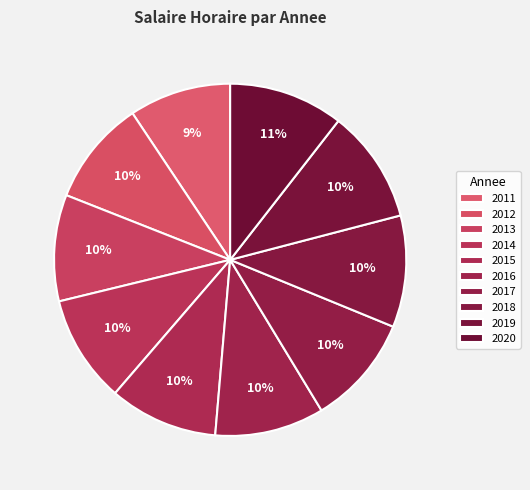

Which category has the biggest portion of the pie?

2020